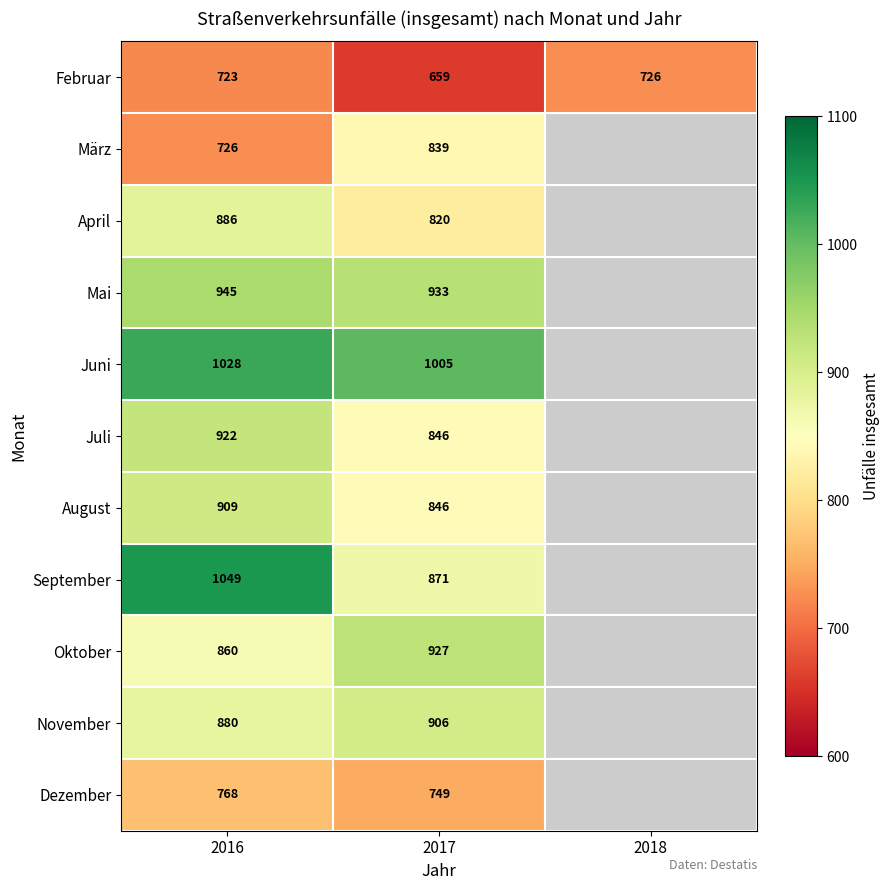

What is the difference between the maximum and minimum values in the Februar series?

67